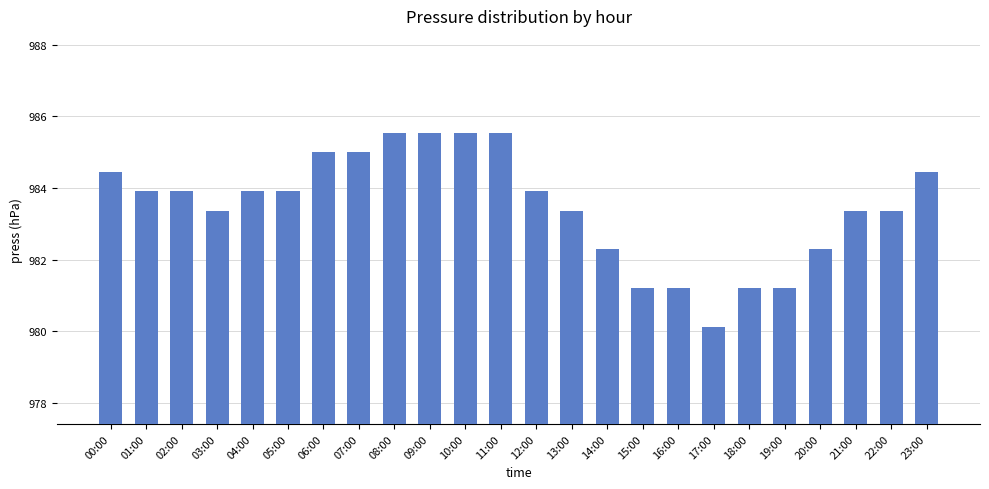

The chart shows a value of 983.9 at 01:00. True or false?

True